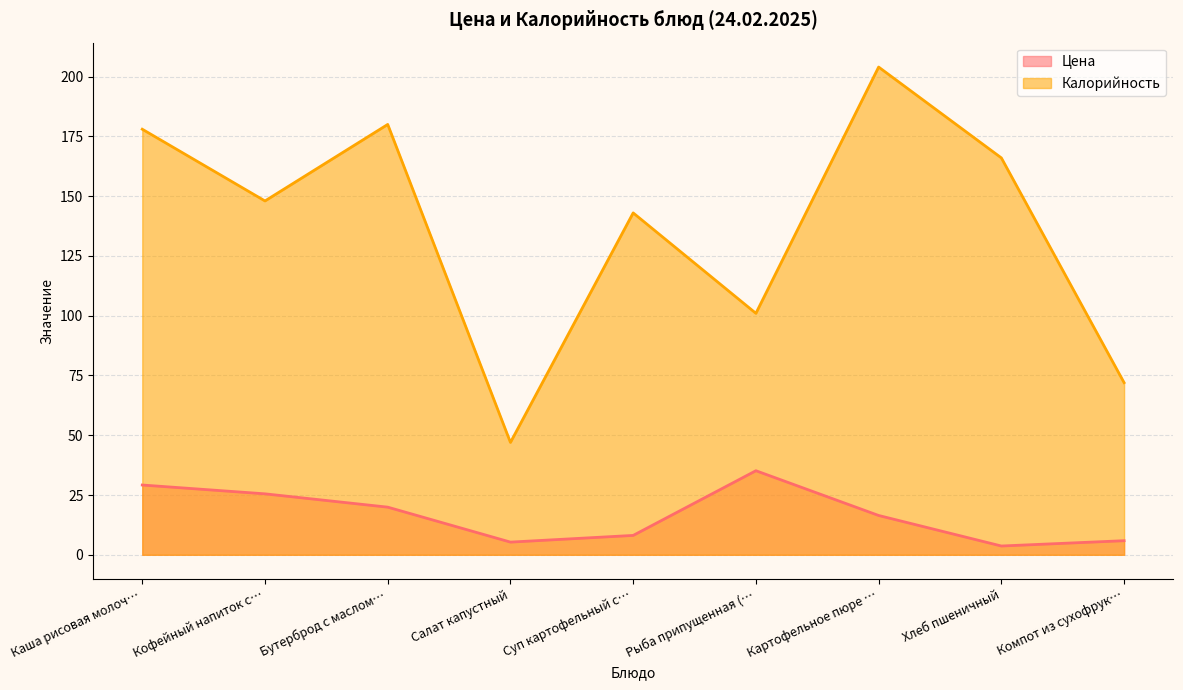

How many data points in Калорийность are above 148?

4